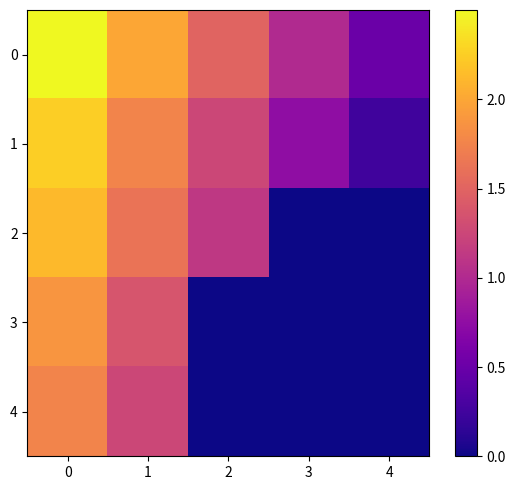

What is the greatest value displayed?

2.5